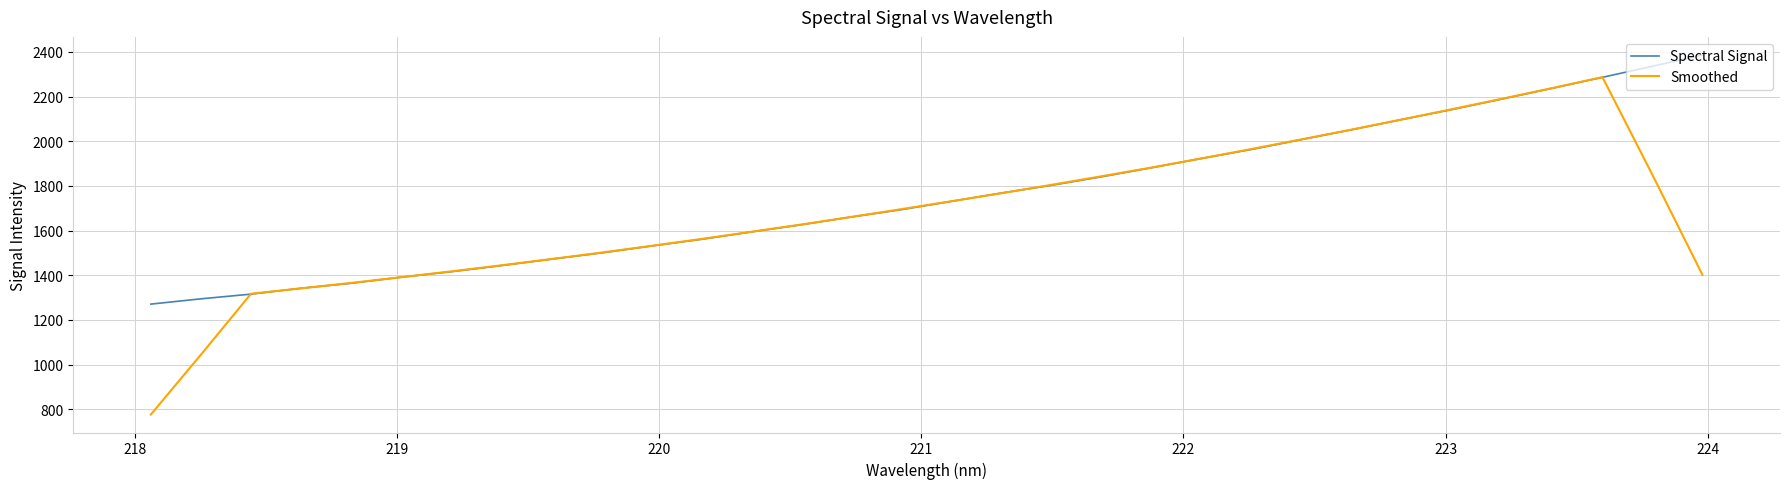

How many values in the Spectral Signal series are below 1731?

16